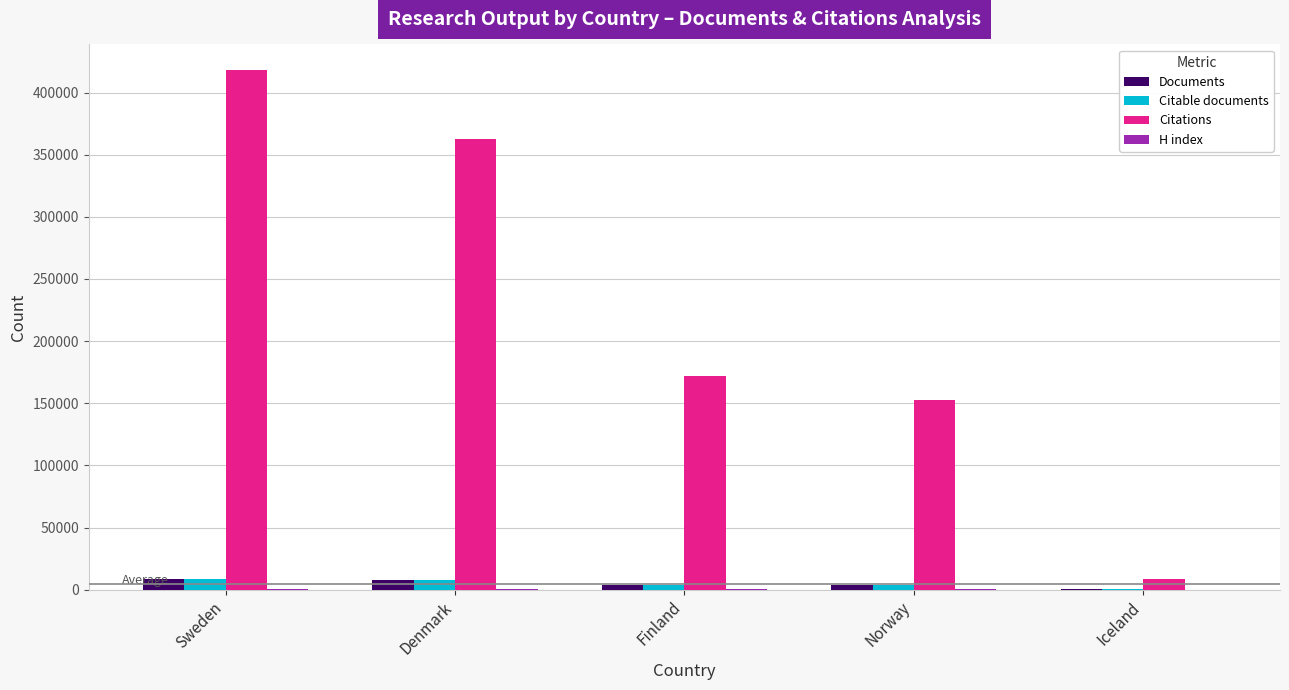

Between Sweden and Denmark, which series saw the biggest shift?

Citations